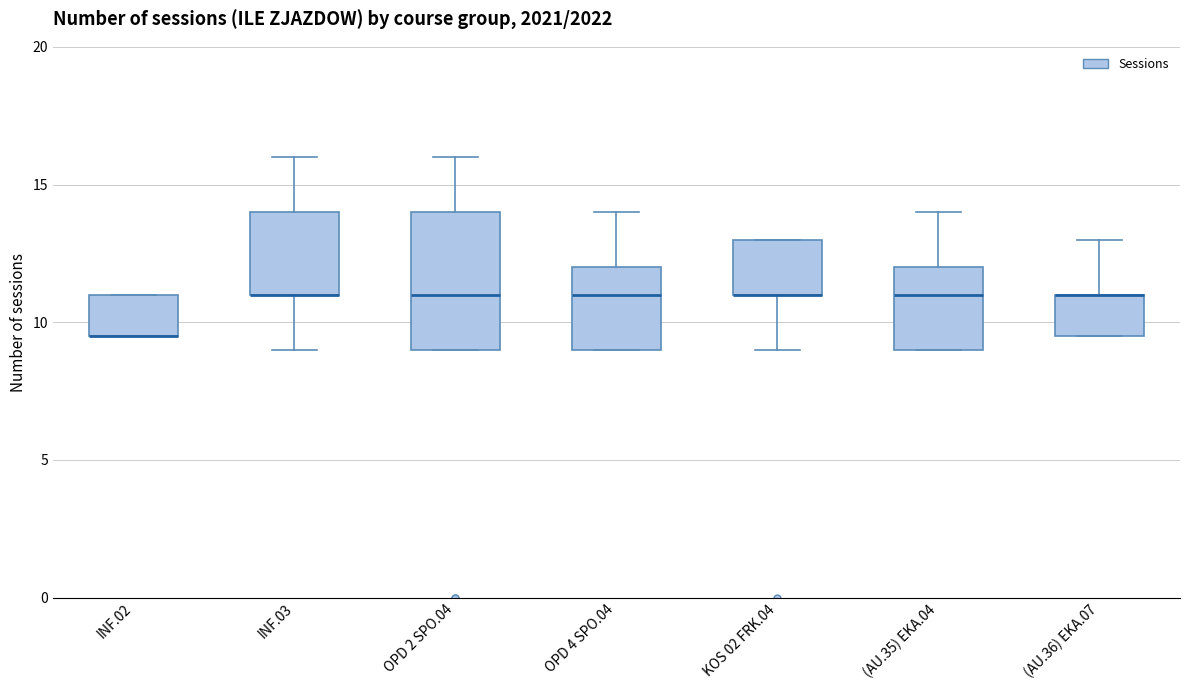

Reading left to right, transcribe this box plot: for each box, give where its median line is, the range the box spans, and where its two whiskers end, as read against the y-axis. The values are not printed on the chart, so give them approximately, as read against the axis.

INF.02: median 9.5 (drawn on the box's lower edge), box 9.5 to 11.0, whiskers 9.5 to 11.0
INF.03: median 11.0 (drawn on the box's lower edge), box 11.0 to 14.0, whiskers 9.0 to 16.0
OPD 2 SPO.04: median 11.0, box 9.0 to 14.0, whiskers 9.0 to 16.0
OPD 4 SPO.04: median 11.0, box 9.0 to 12.0, whiskers 9.0 to 14.0
KOS 02 FRK.04: median 11.0 (drawn on the box's lower edge), box 11.0 to 13.0, whiskers 9.0 to 13.0
(AU.35) EKA.04: median 11.0, box 9.0 to 12.0, whiskers 9.0 to 14.0
(AU.36) EKA.07: median 11.0 (drawn on the box's upper edge), box 9.5 to 11.0, whiskers 9.5 to 13.0